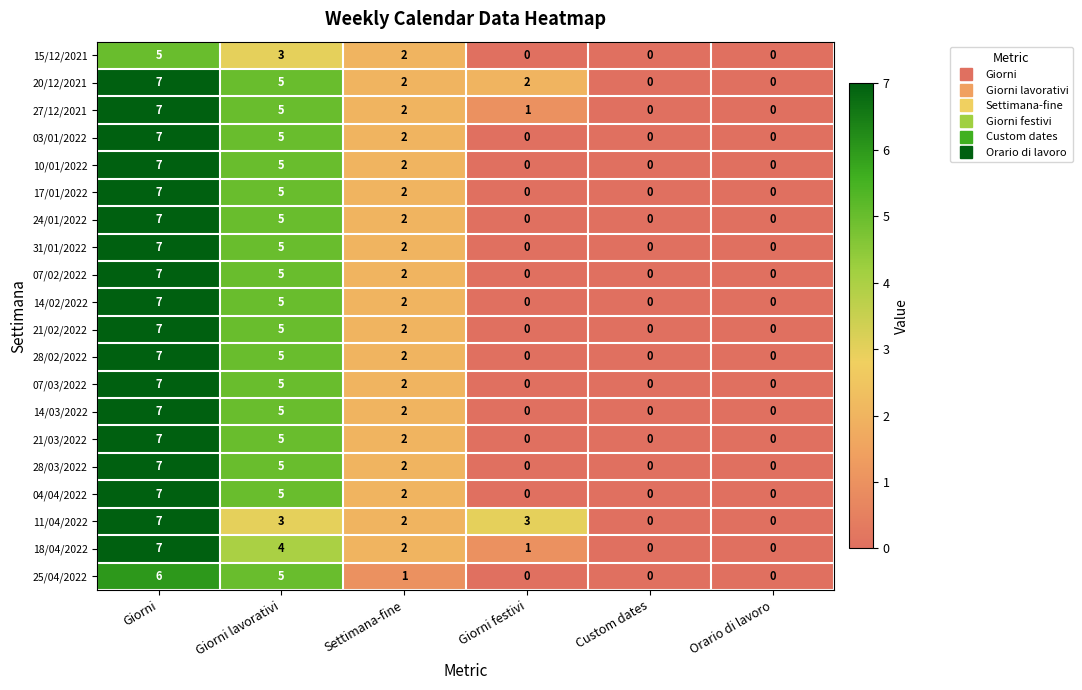

At how many categories does at least one series exceed 1?

4